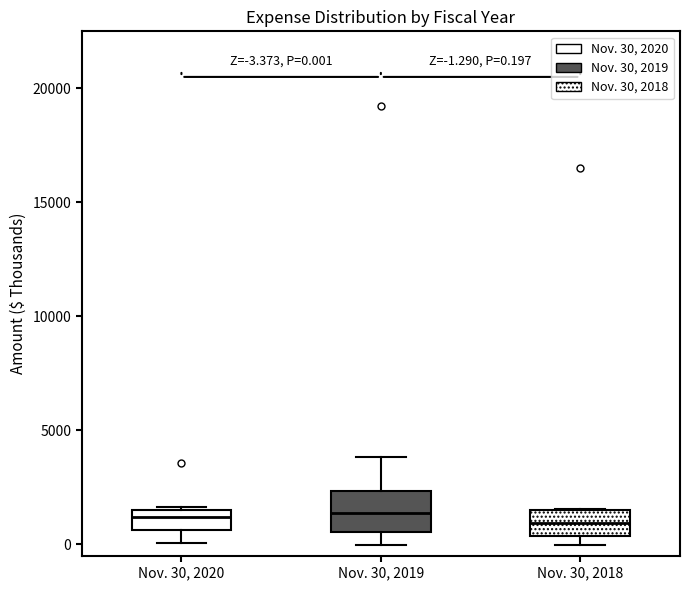

Comparing the boxes themselves (not the whiskers), which one is the tallest?

Nov. 30, 2019